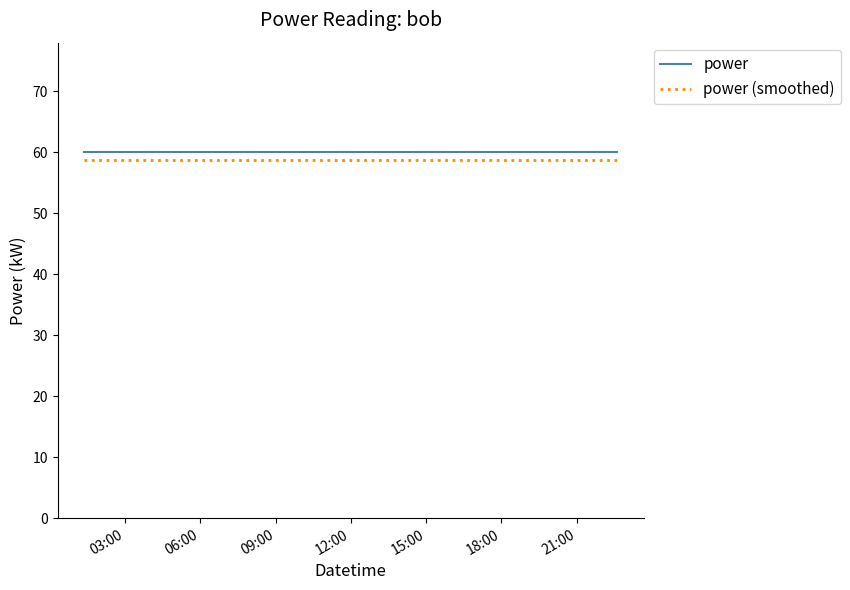

What is the lowest value of the power series?

60.0